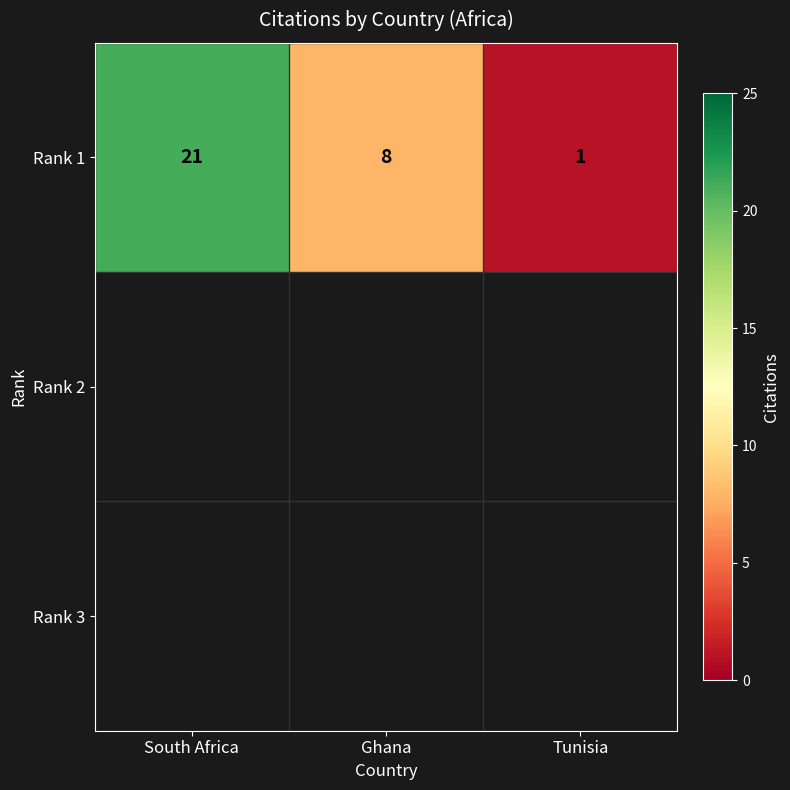

Count the number of values greater than 8.

1